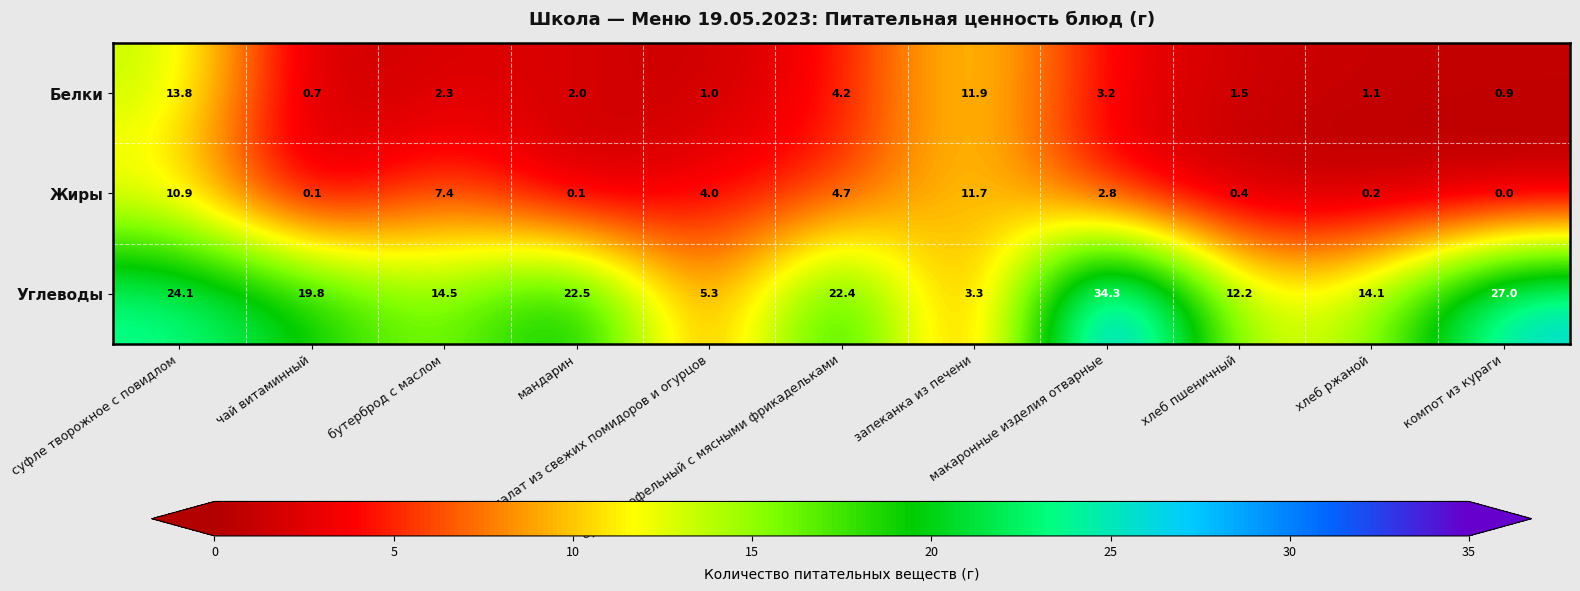

Which series has the largest range (max minus min)?

Углеводы